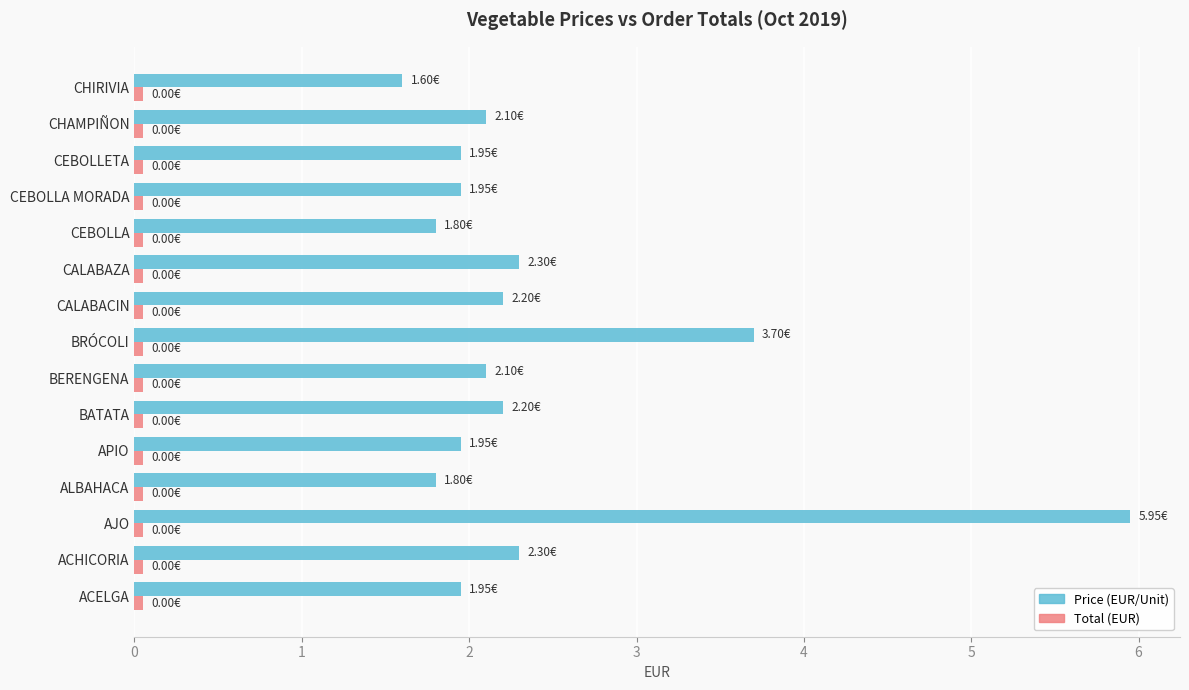

Which series has the largest total across all categories?

Price (EUR/Unit)